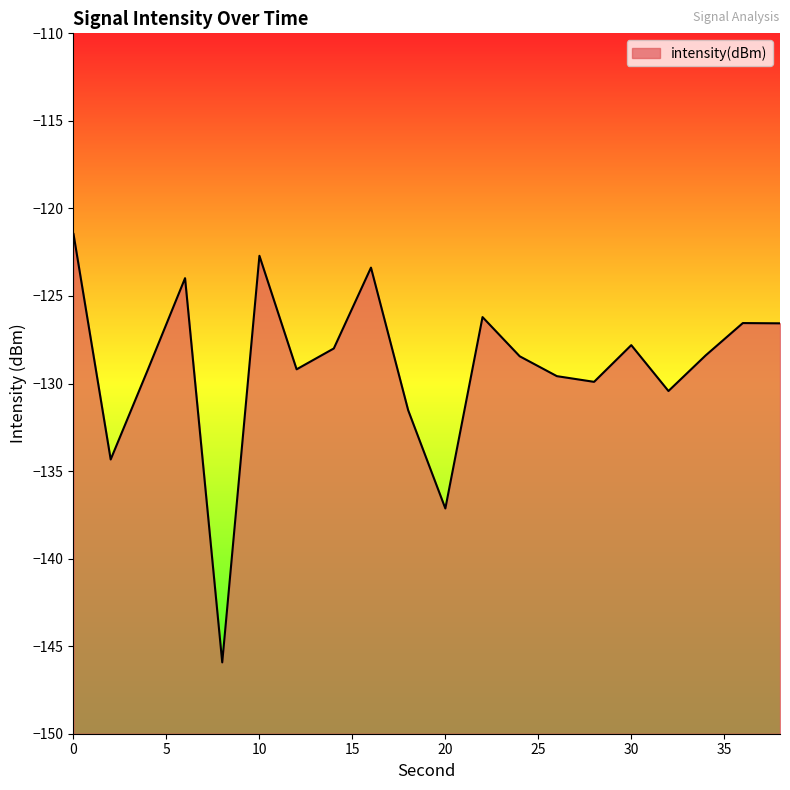

What is the average value?

-129.0